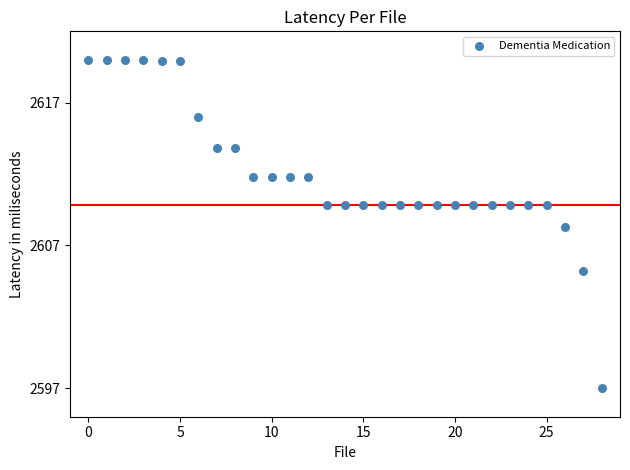

What Y value in the scatter plot is closest to 2608?

2608.3